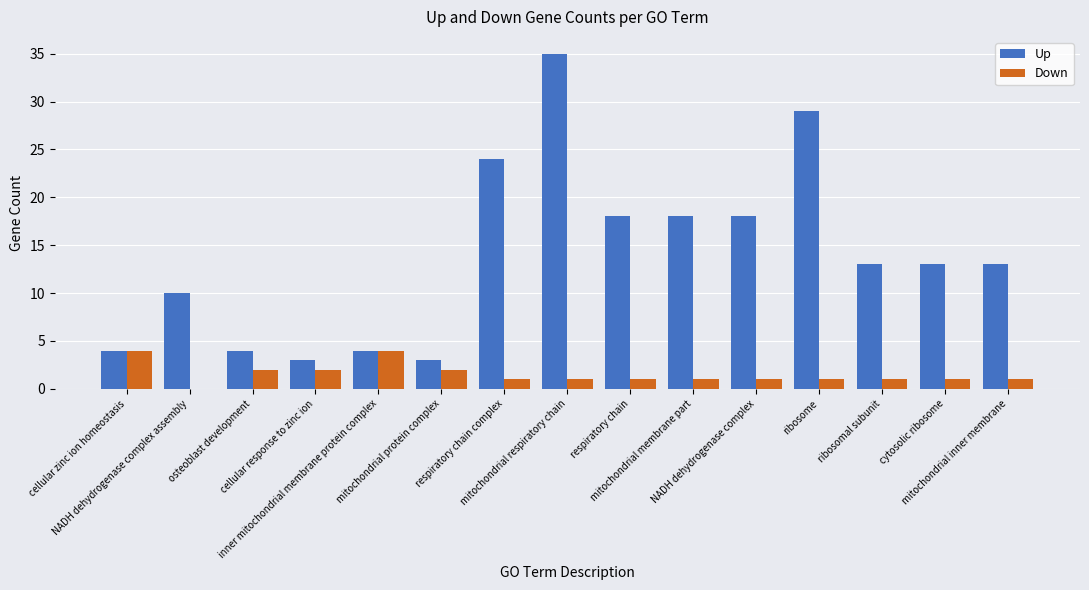

What is the greatest value displayed?

35